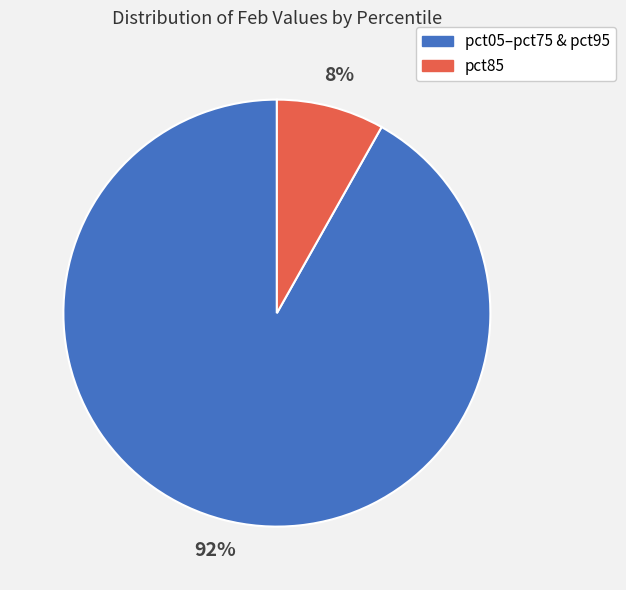

What is the largest slice in the pie chart?

pct05–pct75 & pct95